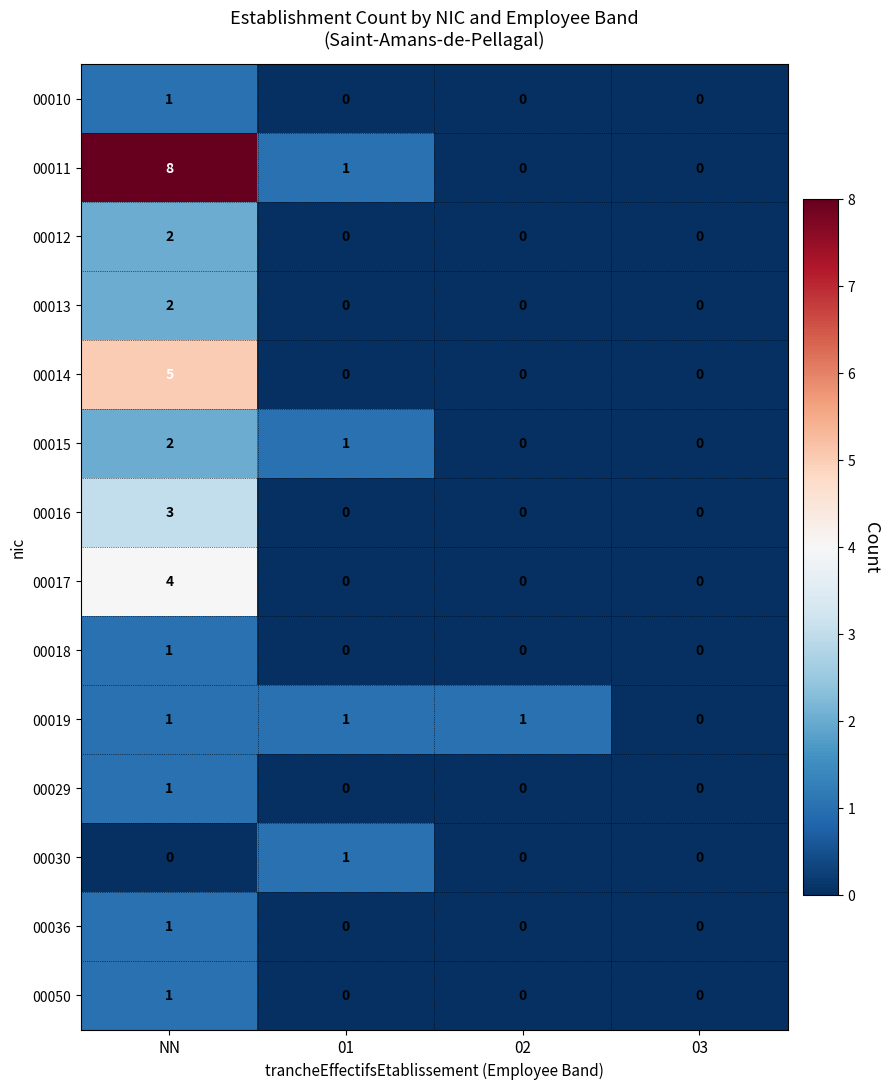

At which label does 00011 reach its peak?

NN